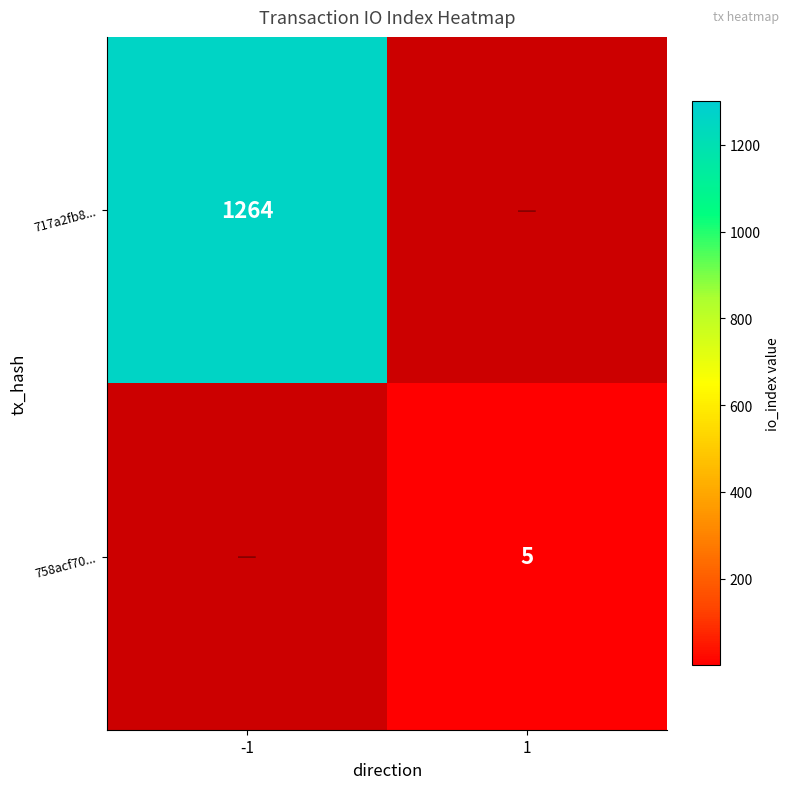

Between 1 and -1, which is larger?

-1